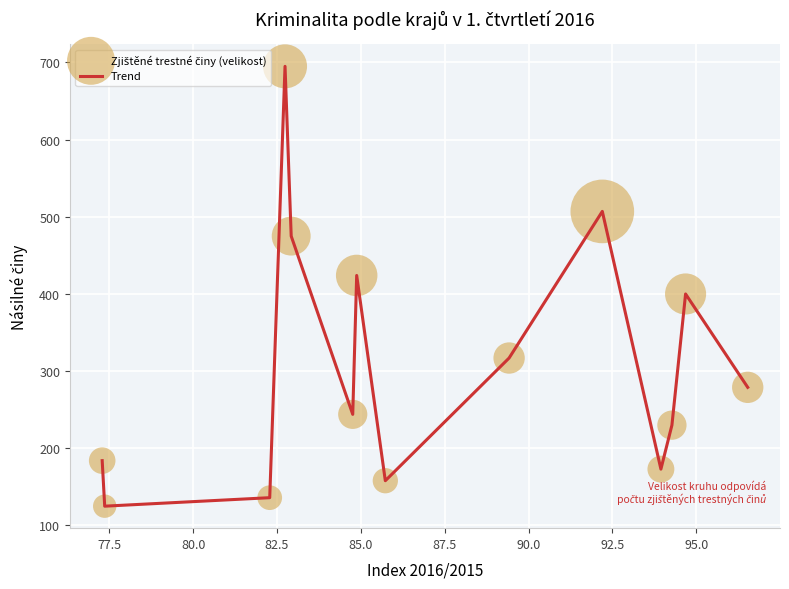

What is the difference between the maximum and minimum values?

570